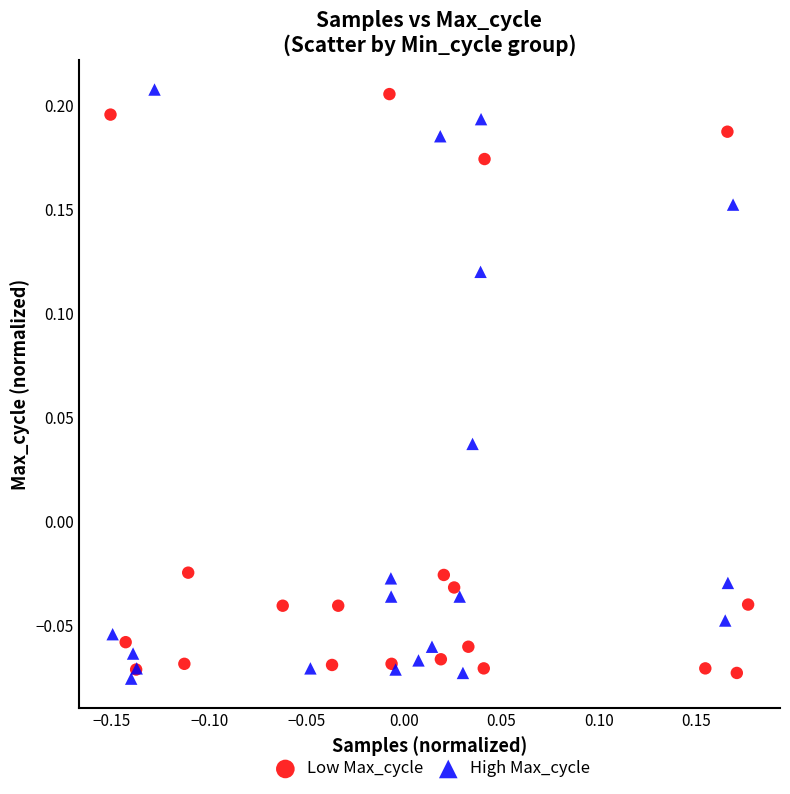

What are all the series names shown in the legend?

Low Max_cycle, High Max_cycle